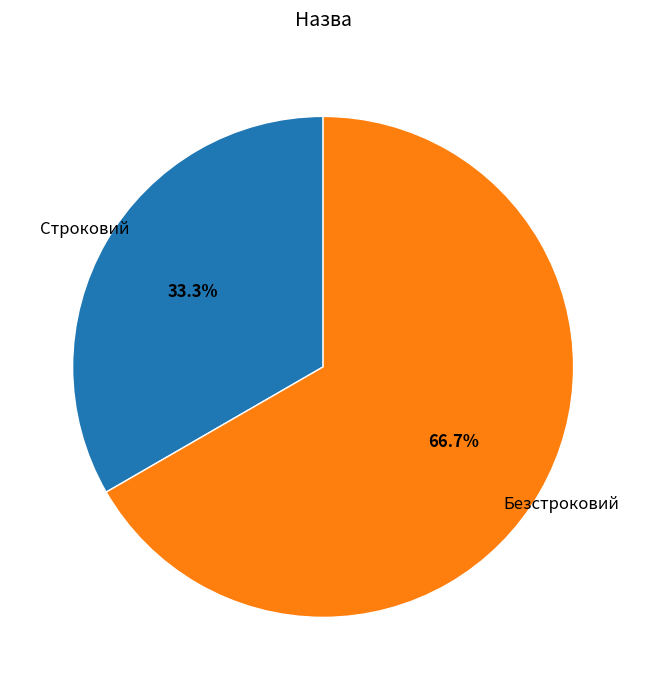

True or false: Безстроковий accounts for 56% of the total.

False